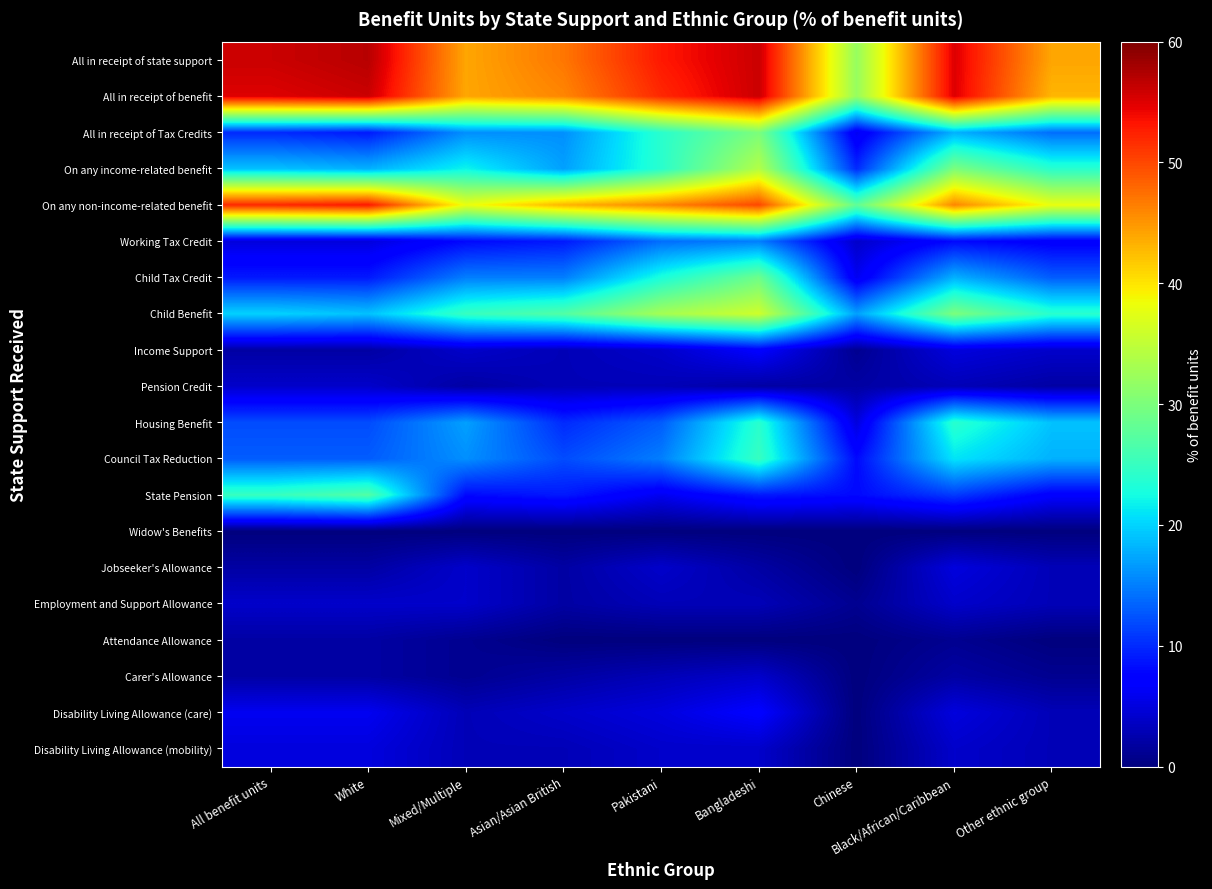

Reading left to right, extract all data points from this chart.

All in receipt of state support: All benefit units=56	White=57	Mixed/Multiple=44	Asian/Asian British=47	Pakistani=53	Bangladeshi=56	Chinese=32	Black/African/Caribbean=55	Other ethnic group=44
All in receipt of benefit: All benefit units=55	White=56	Mixed/Multiple=44	Asian/Asian British=46	Pakistani=52	Bangladeshi=56	Chinese=32	Black/African/Caribbean=55	Other ethnic group=43
All in receipt of Tax Credits: All benefit units=10	White=9	Mixed/Multiple=16	Asian/Asian British=16	Pakistani=24	Bangladeshi=30	Chinese=6	Black/African/Caribbean=18	Other ethnic group=14
On any income-related benefit: All benefit units=19	White=18	Mixed/Multiple=22	Asian/Asian British=17	Pakistani=24	Bangladeshi=34	Chinese=10	Black/African/Caribbean=30	Other ethnic group=24
On any non-income-related benefit: All benefit units=52	White=53	Mixed/Multiple=38	Asian/Asian British=43	Pakistani=46	Bangladeshi=50	Chinese=28	Black/African/Caribbean=46	Other ethnic group=38
Working Tax Credit: All benefit units=5	White=5	Mixed/Multiple=8	Asian/Asian British=9	Pakistani=14	Bangladeshi=15	Chinese=4	Black/African/Caribbean=8	Other ethnic group=7
Child Tax Credit: All benefit units=9	White=9	Mixed/Multiple=15	Asian/Asian British=15	Pakistani=23	Bangladeshi=29	Chinese=6	Black/African/Caribbean=18	Other ethnic group=13
Child Benefit: All benefit units=20	White=19	Mixed/Multiple=25	Asian/Asian British=27	Pakistani=33	Bangladeshi=36	Chinese=17	Black/African/Caribbean=30	Other ethnic group=24
Income Support: All benefit units=2	White=2	Mixed/Multiple=4	Asian/Asian British=3	Pakistani=4	Bangladeshi=7	Chinese=1	Black/African/Caribbean=5	Other ethnic group=4
Pension Credit: All benefit units=4	White=4	Mixed/Multiple=2	Asian/Asian British=3	Pakistani=3	Bangladeshi=2	Chinese=2	Black/African/Caribbean=3	Other ethnic group=2
Housing Benefit: All benefit units=12	White=12	Mixed/Multiple=17	Asian/Asian British=10	Pakistani=13	Bangladeshi=24	Chinese=5	Black/African/Caribbean=24	Other ethnic group=19
Council Tax Reduction: All benefit units=13	White=13	Mixed/Multiple=16	Asian/Asian British=12	Pakistani=15	Bangladeshi=25	Chinese=8	Black/African/Caribbean=21	Other ethnic group=18
State Pension: All benefit units=25	White=27	Mixed/Multiple=8	Asian/Asian British=9	Pakistani=6	Bangladeshi=9	Chinese=8	Black/African/Caribbean=11	Other ethnic group=7
Widow's Benefits: All benefit units=0	White=0	Mixed/Multiple=0	Asian/Asian British=0	Pakistani=0	Bangladeshi=0	Chinese=0	Black/African/Caribbean=0	Other ethnic group=0
Jobseeker's Allowance: All benefit units=2	White=2	Mixed/Multiple=4	Asian/Asian British=2	Pakistani=4	Bangladeshi=2	Chinese=0	Black/African/Caribbean=5	Other ethnic group=3
Employment and Support Allowance: All benefit units=4	White=4	Mixed/Multiple=4	Asian/Asian British=2	Pakistani=3	Bangladeshi=3	Chinese=1	Black/African/Caribbean=4	Other ethnic group=3
Attendance Allowance: All benefit units=2	White=2	Mixed/Multiple=1	Asian/Asian British=0	Pakistani=0	Bangladeshi=0	Chinese=0	Black/African/Caribbean=1	Other ethnic group=0
Carer's Allowance: All benefit units=2	White=2	Mixed/Multiple=1	Asian/Asian British=2	Pakistani=3	Bangladeshi=4	Chinese=0	Black/African/Caribbean=2	Other ethnic group=1
Disability Living Allowance (care): All benefit units=6	White=6	Mixed/Multiple=3	Asian/Asian British=4	Pakistani=5	Bangladeshi=7	Chinese=0	Black/African/Caribbean=5	Other ethnic group=3
Disability Living Allowance (mobility): All benefit units=5	White=5	Mixed/Multiple=3	Asian/Asian British=3	Pakistani=4	Bangladeshi=4	Chinese=0	Black/African/Caribbean=4	Other ethnic group=3